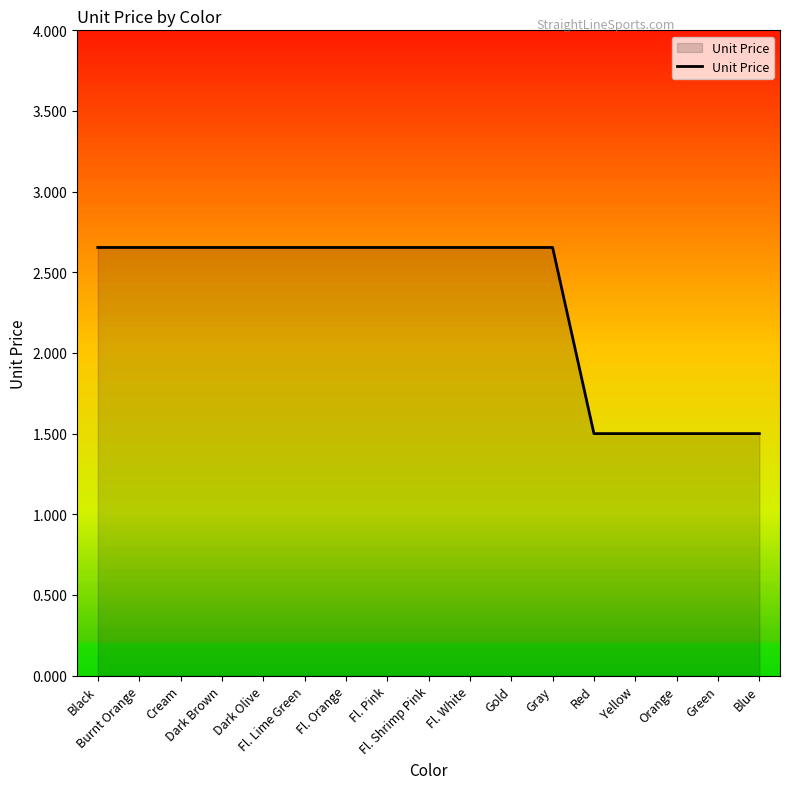

What is the difference between the maximum and minimum values?

1.2